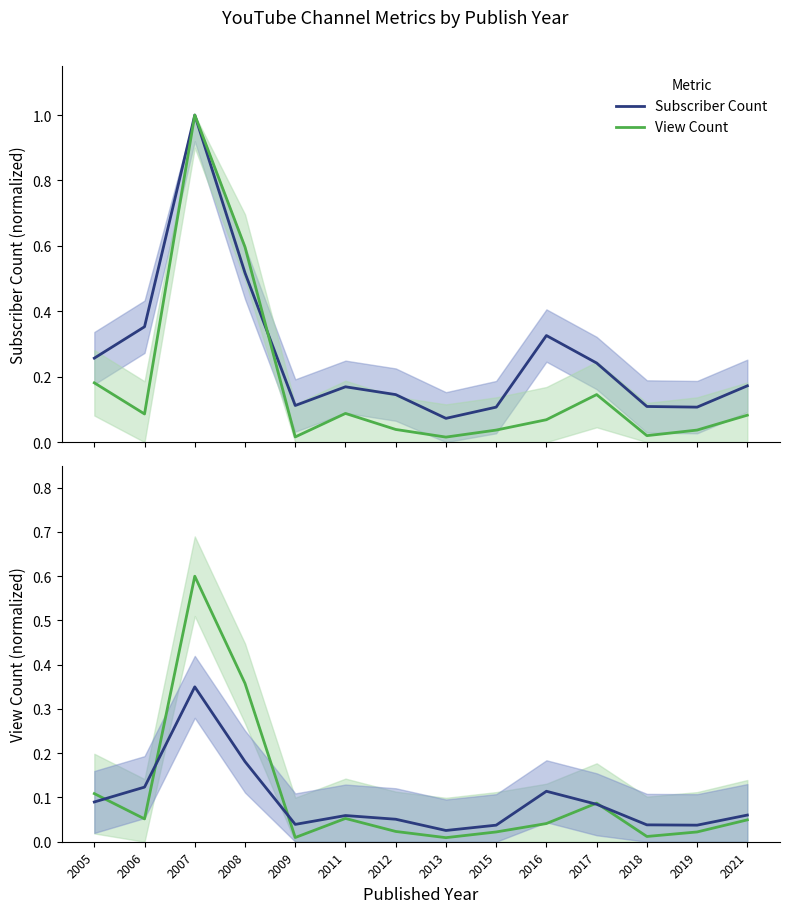

Count the number of categories in the chart.

14